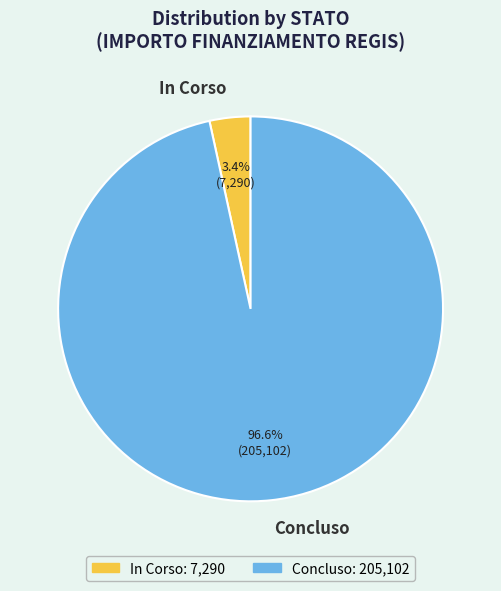

Is it true that In Corso is 89% of the pie?

False